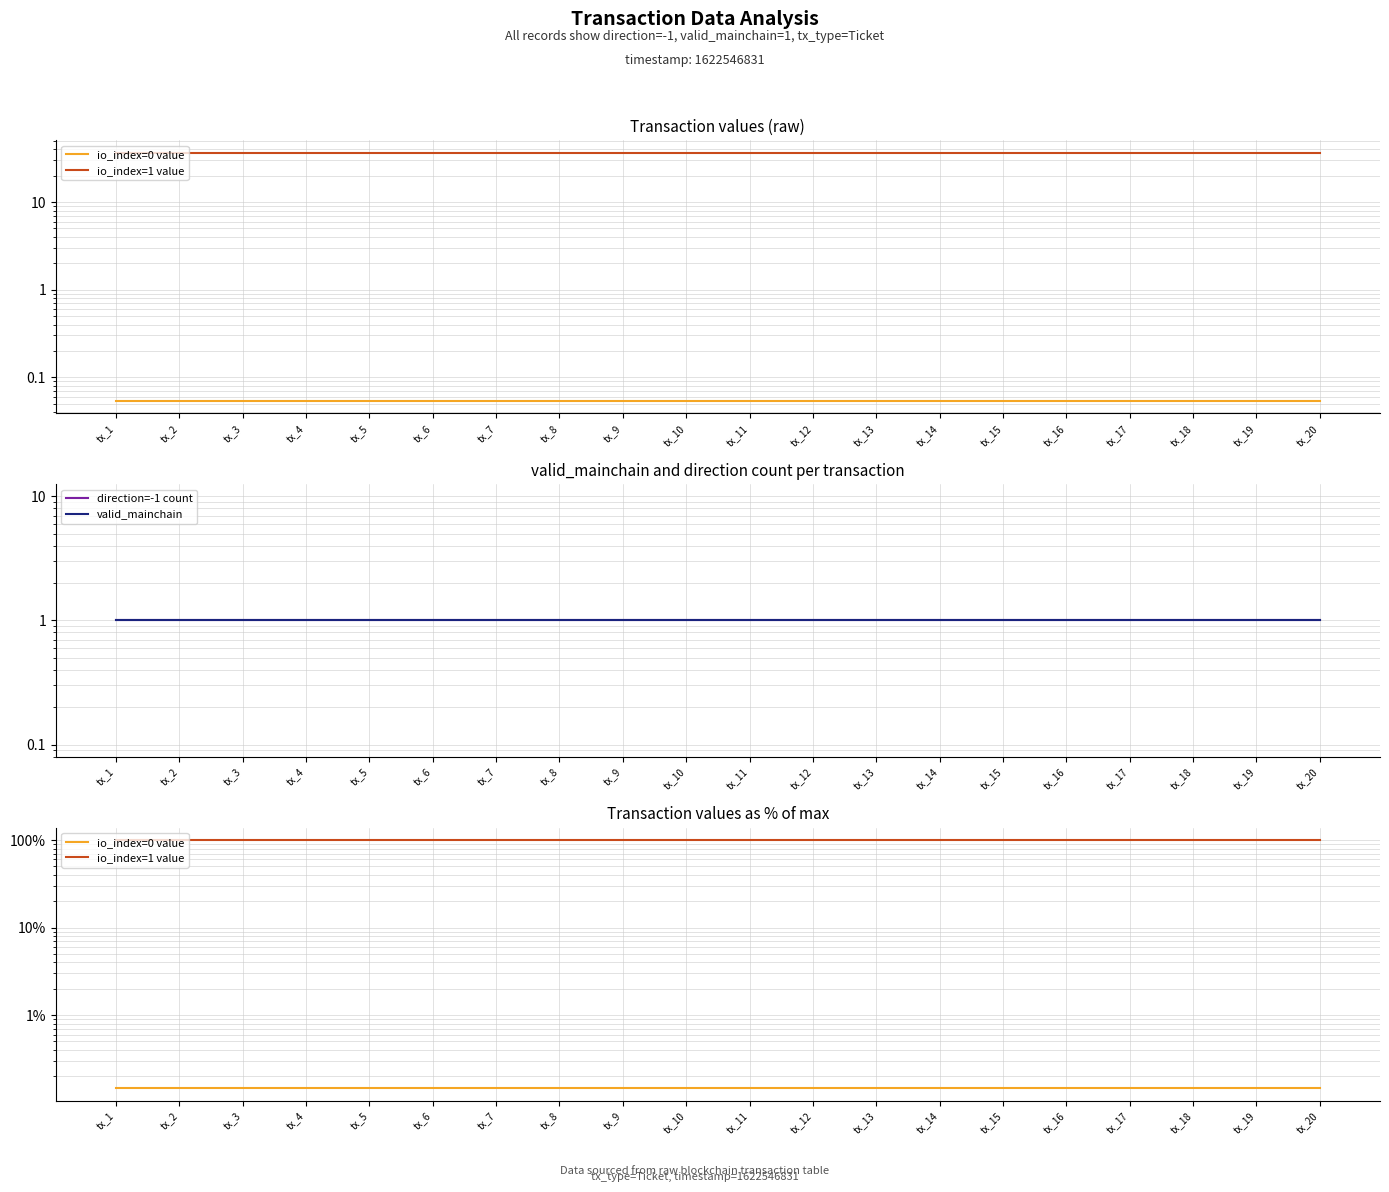

True or false: direction=-1 count and io_index=1 value intersect in this chart.

False